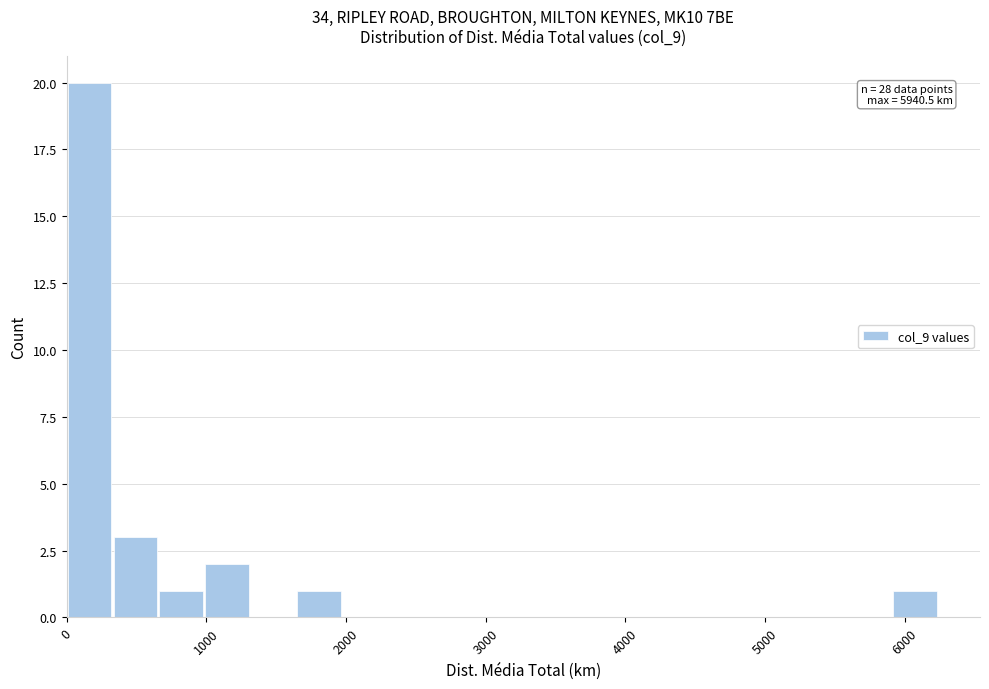

Read against the x-axis, roughly where is the centre of the tallest bar?

200